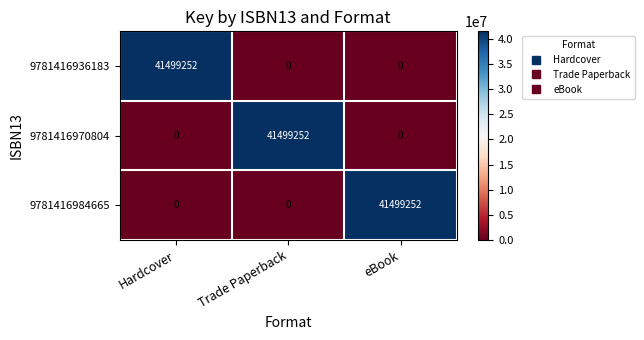

What is the maximum value shown in the chart?

41499252